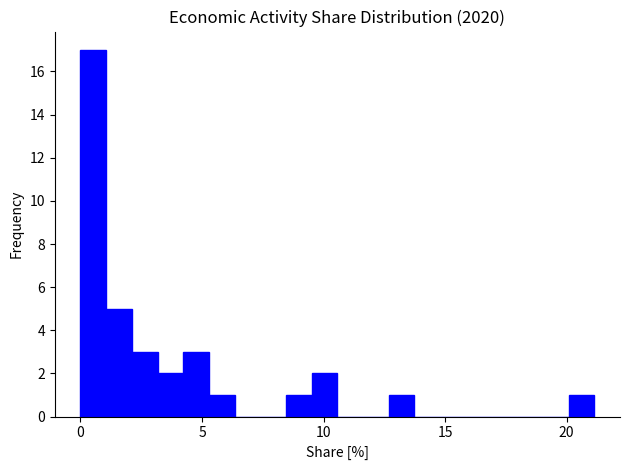

Read against the x-axis, roughly where is the centre of the tallest bar?

0.5